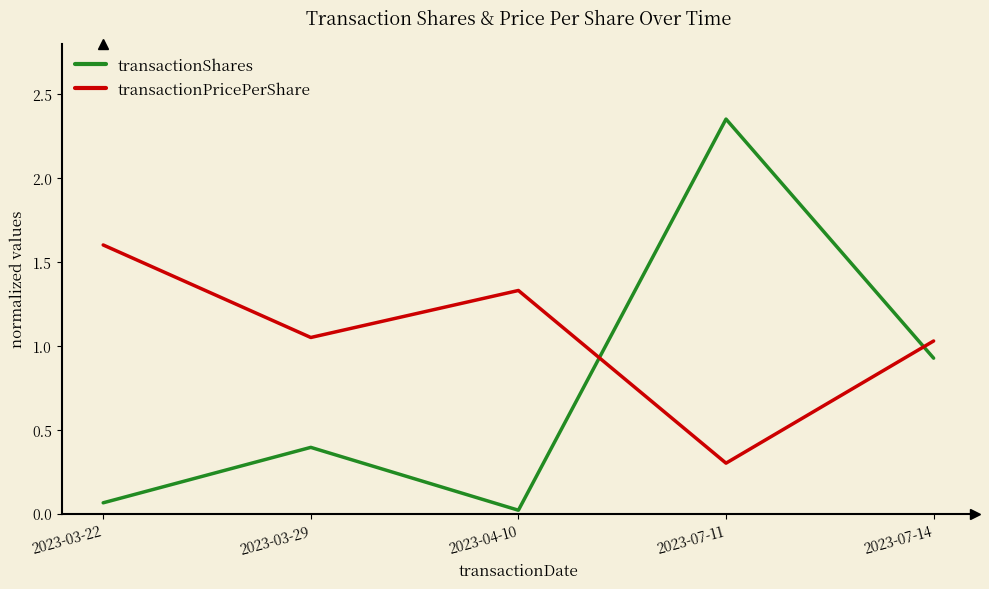

Between 2023-04-10 and 2023-07-11, which series saw the biggest shift?

transactionShares